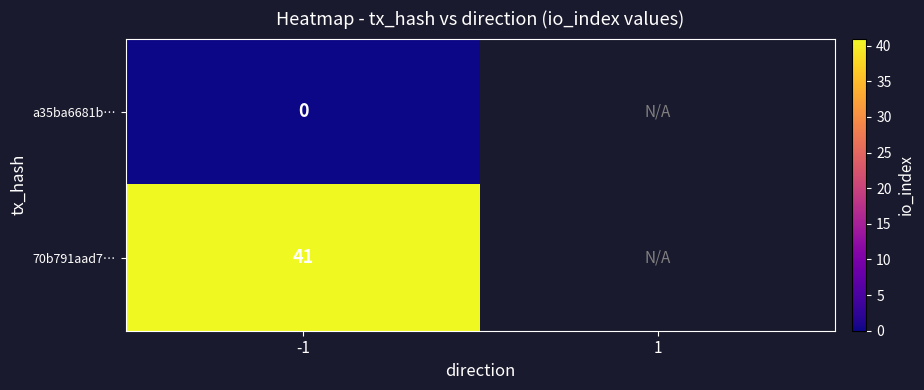

What is the spread (max minus min) of values at -1?

41